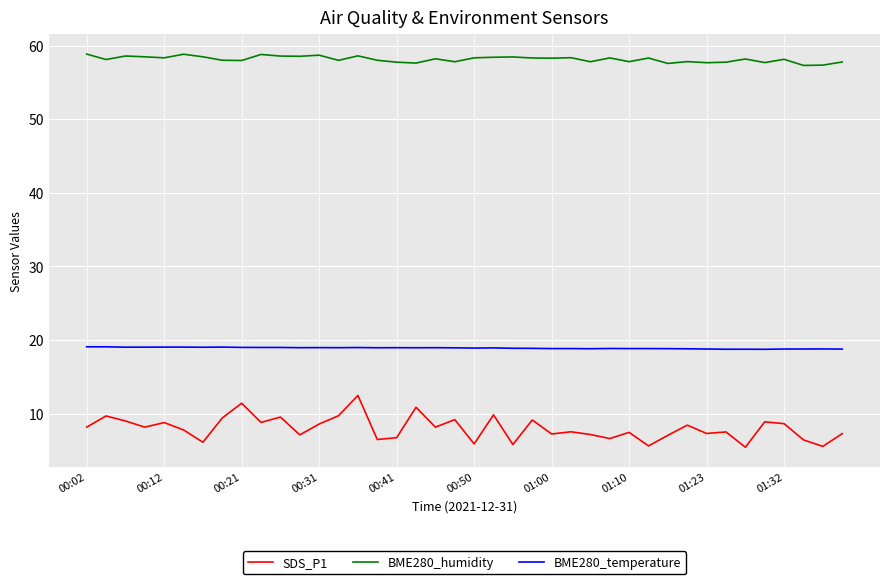

Which series has the widest spread of values?

SDS_P1